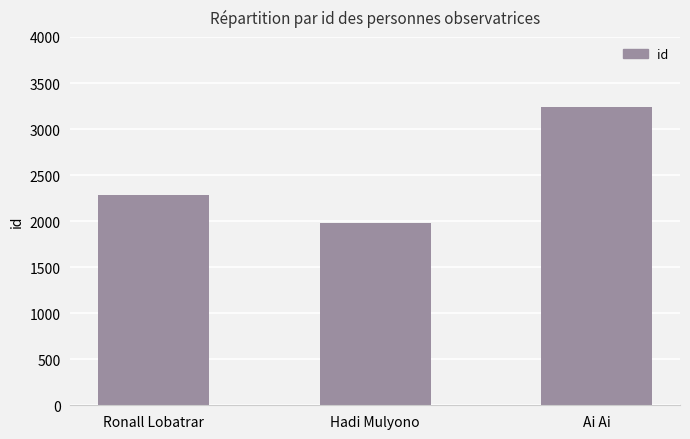

Count the number of categories in the chart.

3